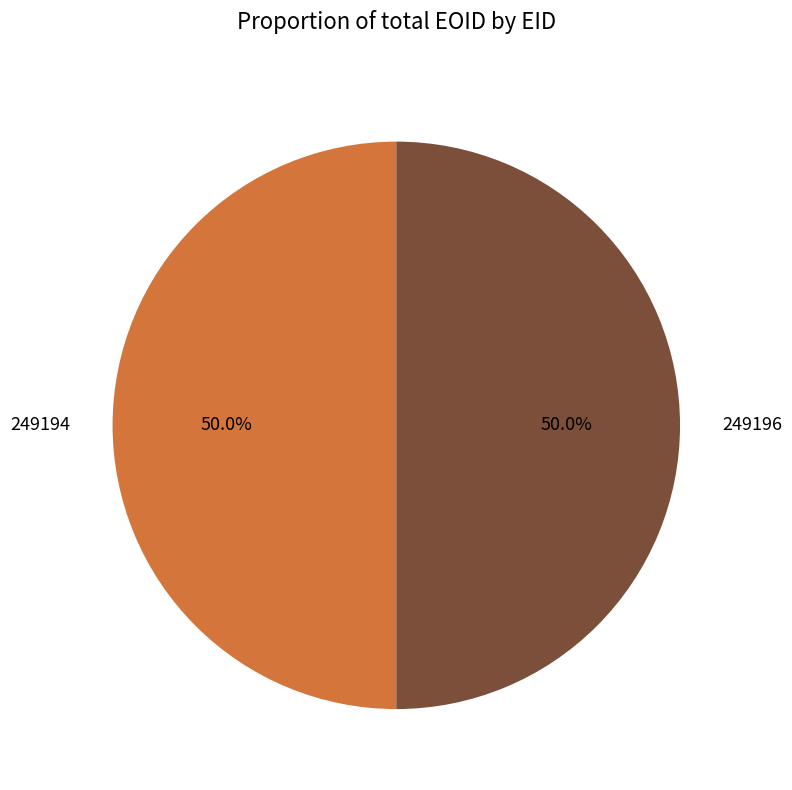

What is the ratio of the value at 249194 to the value at 249196?

1.0